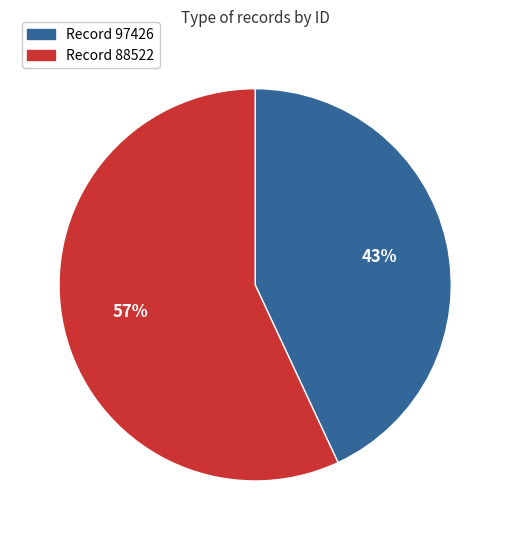

Count the number of slices in the pie.

2